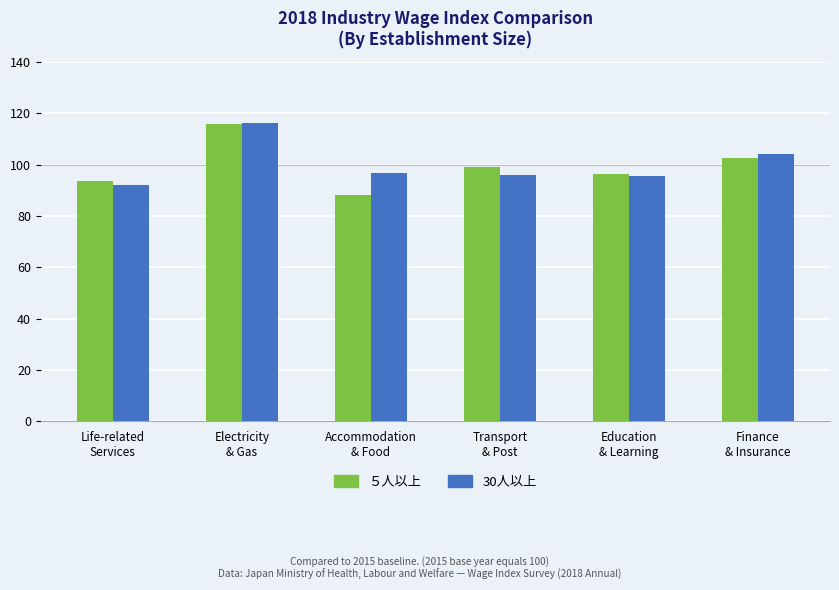

How many distinct data groups are displayed?

2